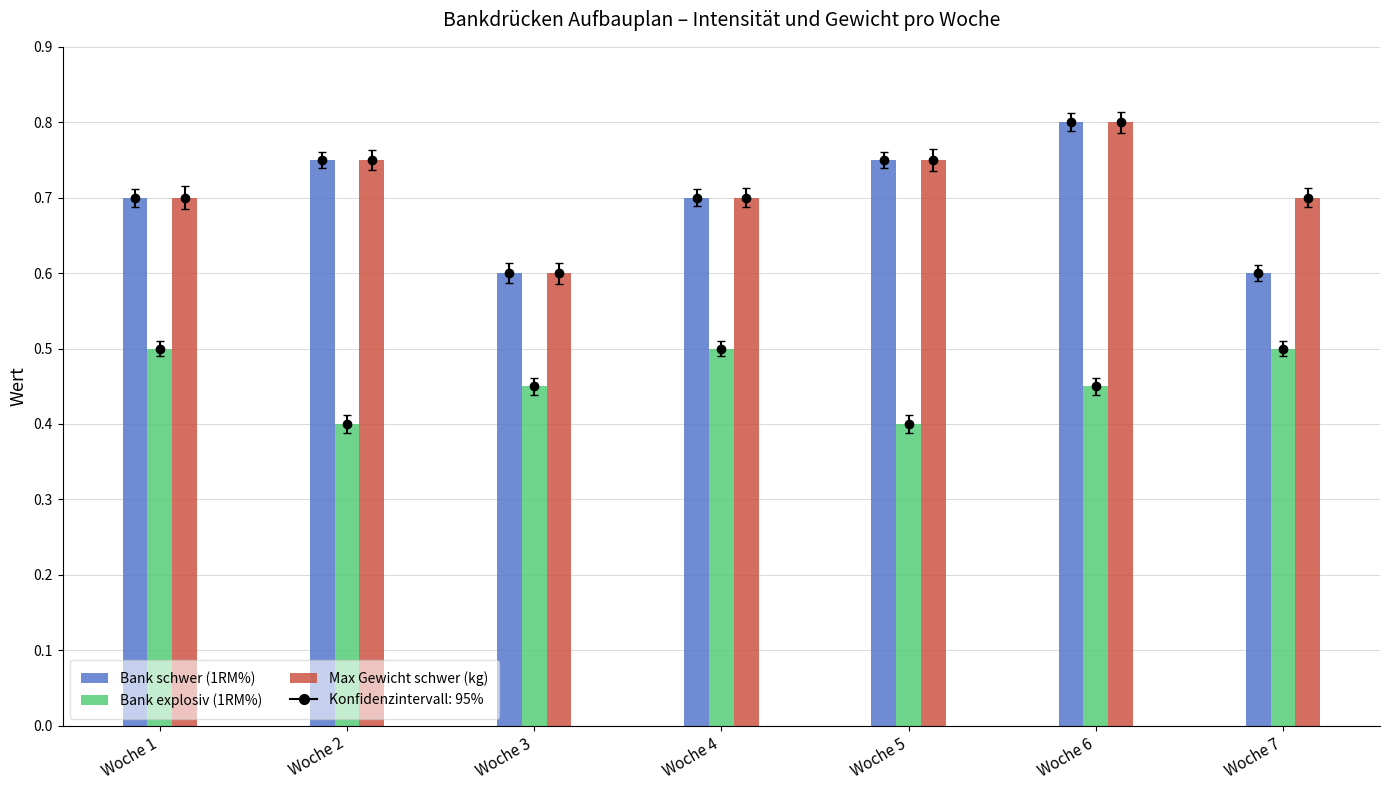

The value of Bank explosiv (1RM%) at Woche 3 is 0.5. True or false?

True